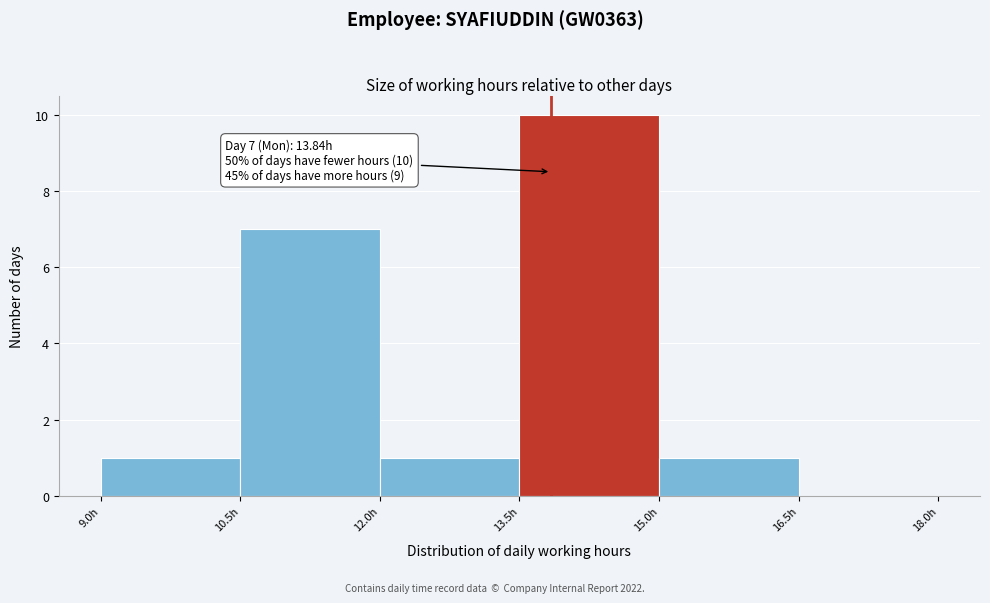

Over which range of the x-axis is the bar tallest?

13.5 to 15.0